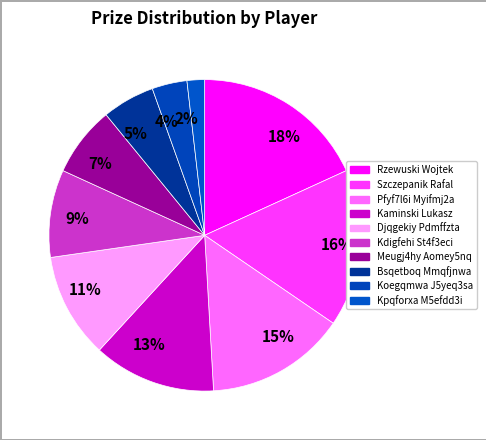

To the nearest percent, what percentage of the pie is 9%?

9%